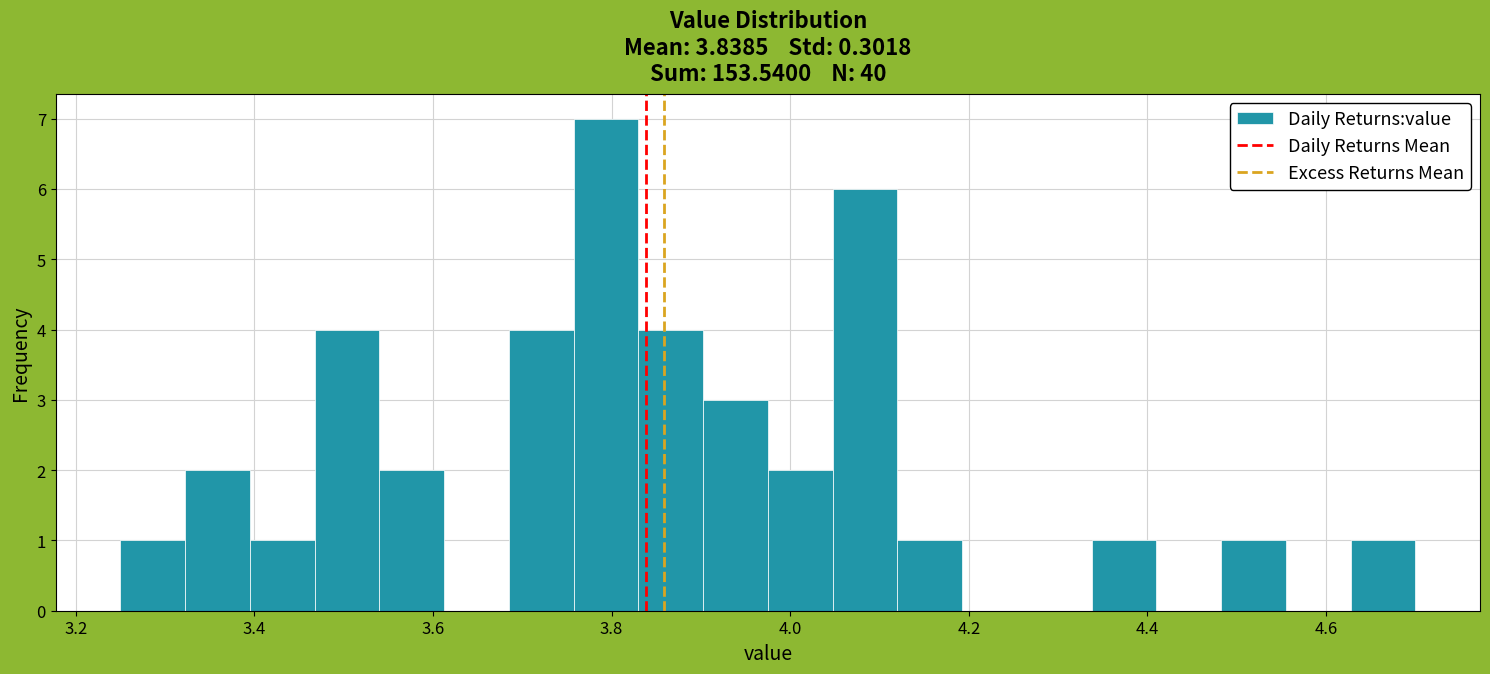

Read against the x-axis, roughly where is the centre of the tallest bar?

3.80